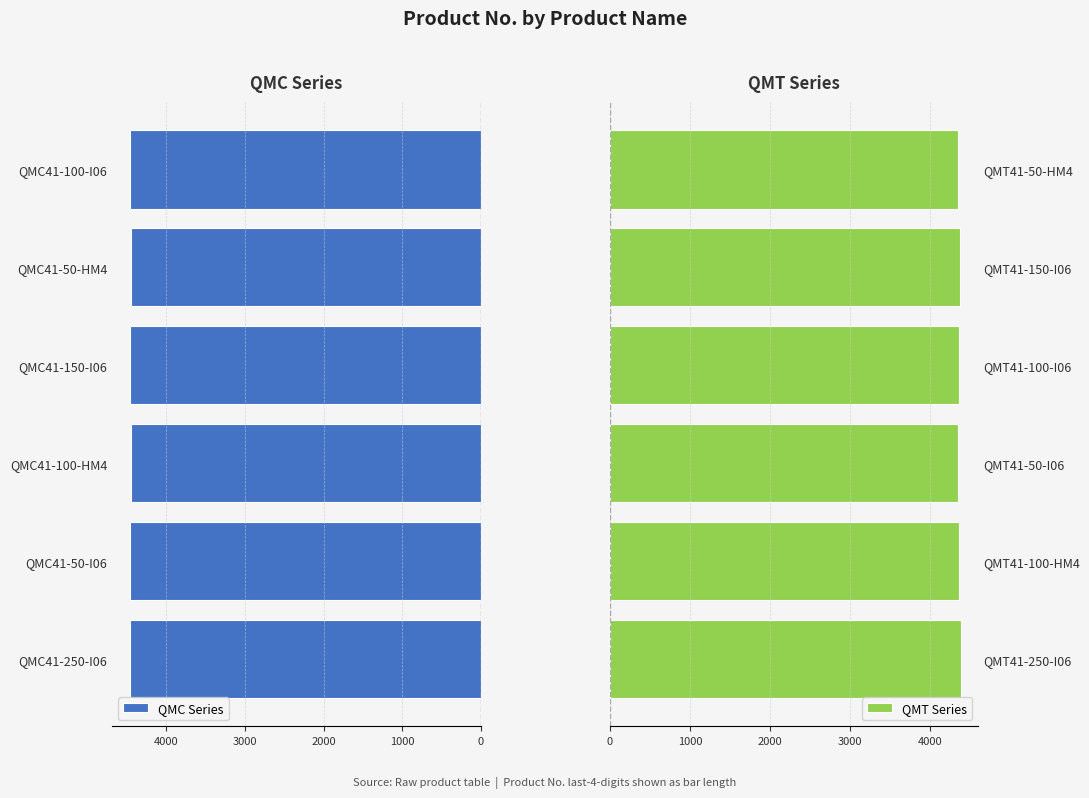

What is the average value of the QMT Series series?

4362